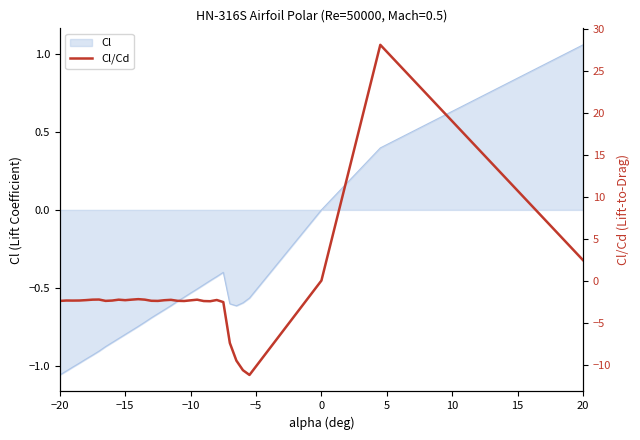

Is it true that the value at −10 is -3.7?

False